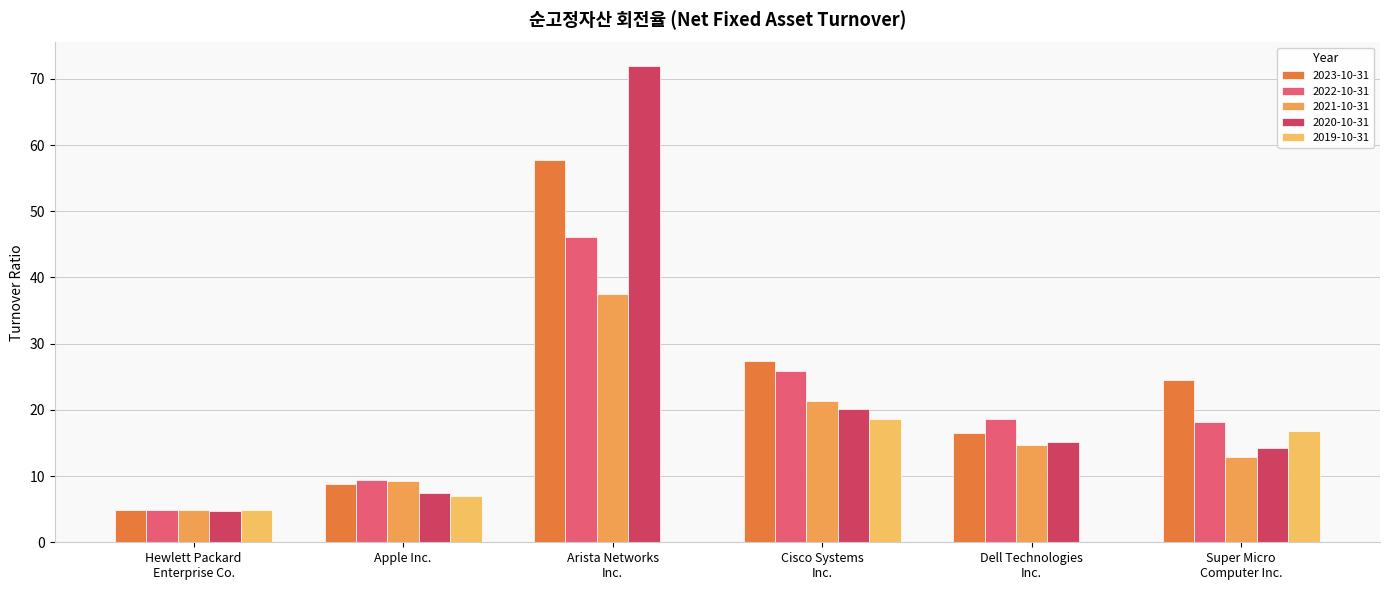

How many groups of bars are there?

6